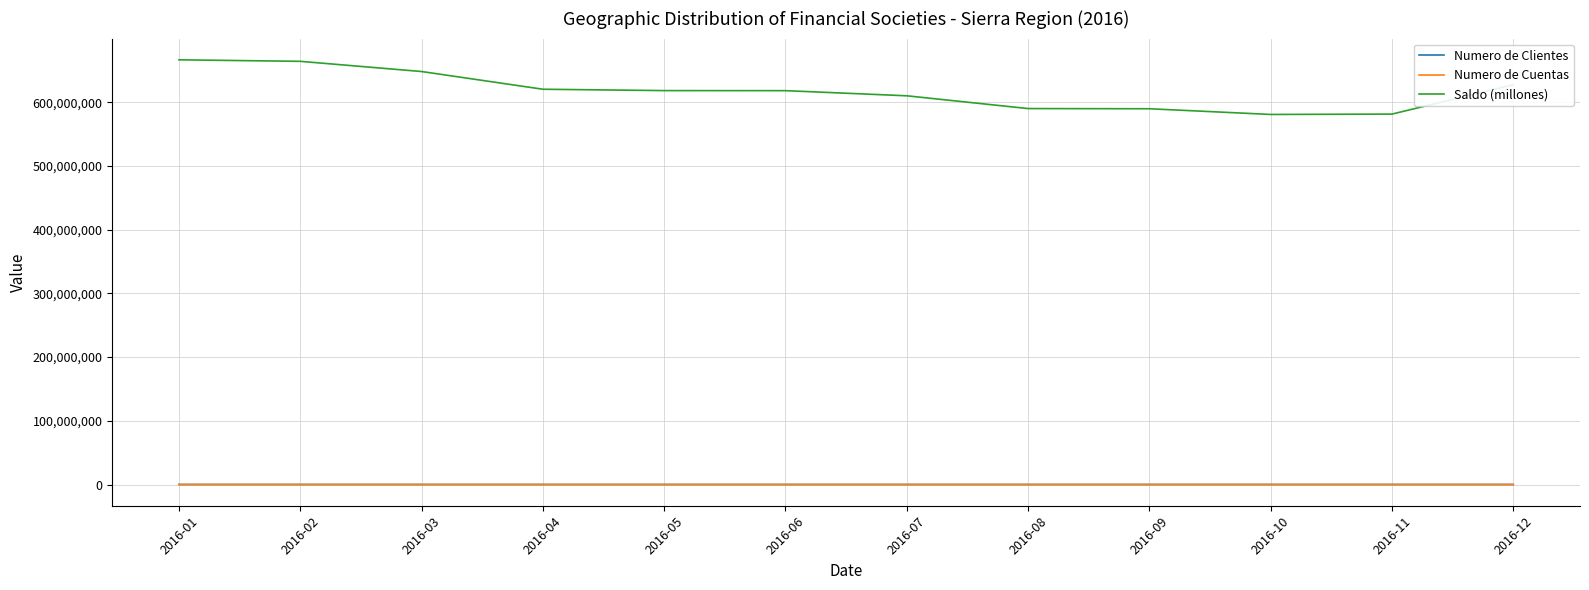

At how many categories does at least one series exceed 655600271?

2